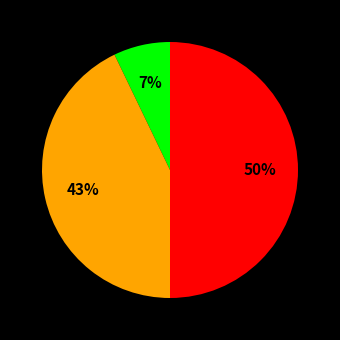

To the nearest percent, what is the average slice percentage?

33%